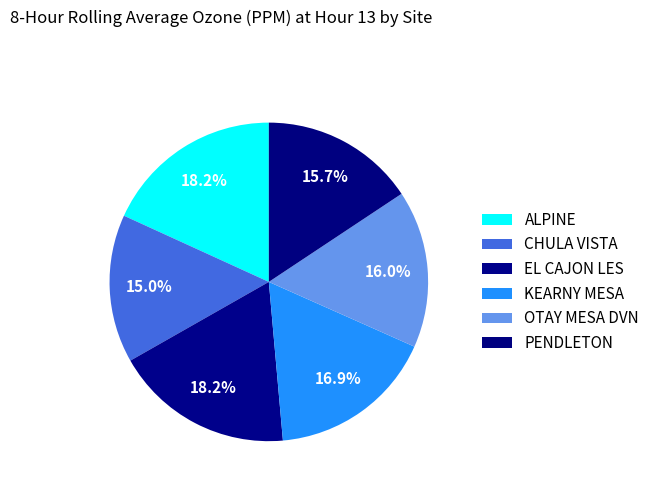

Count the number of slices in the pie.

6